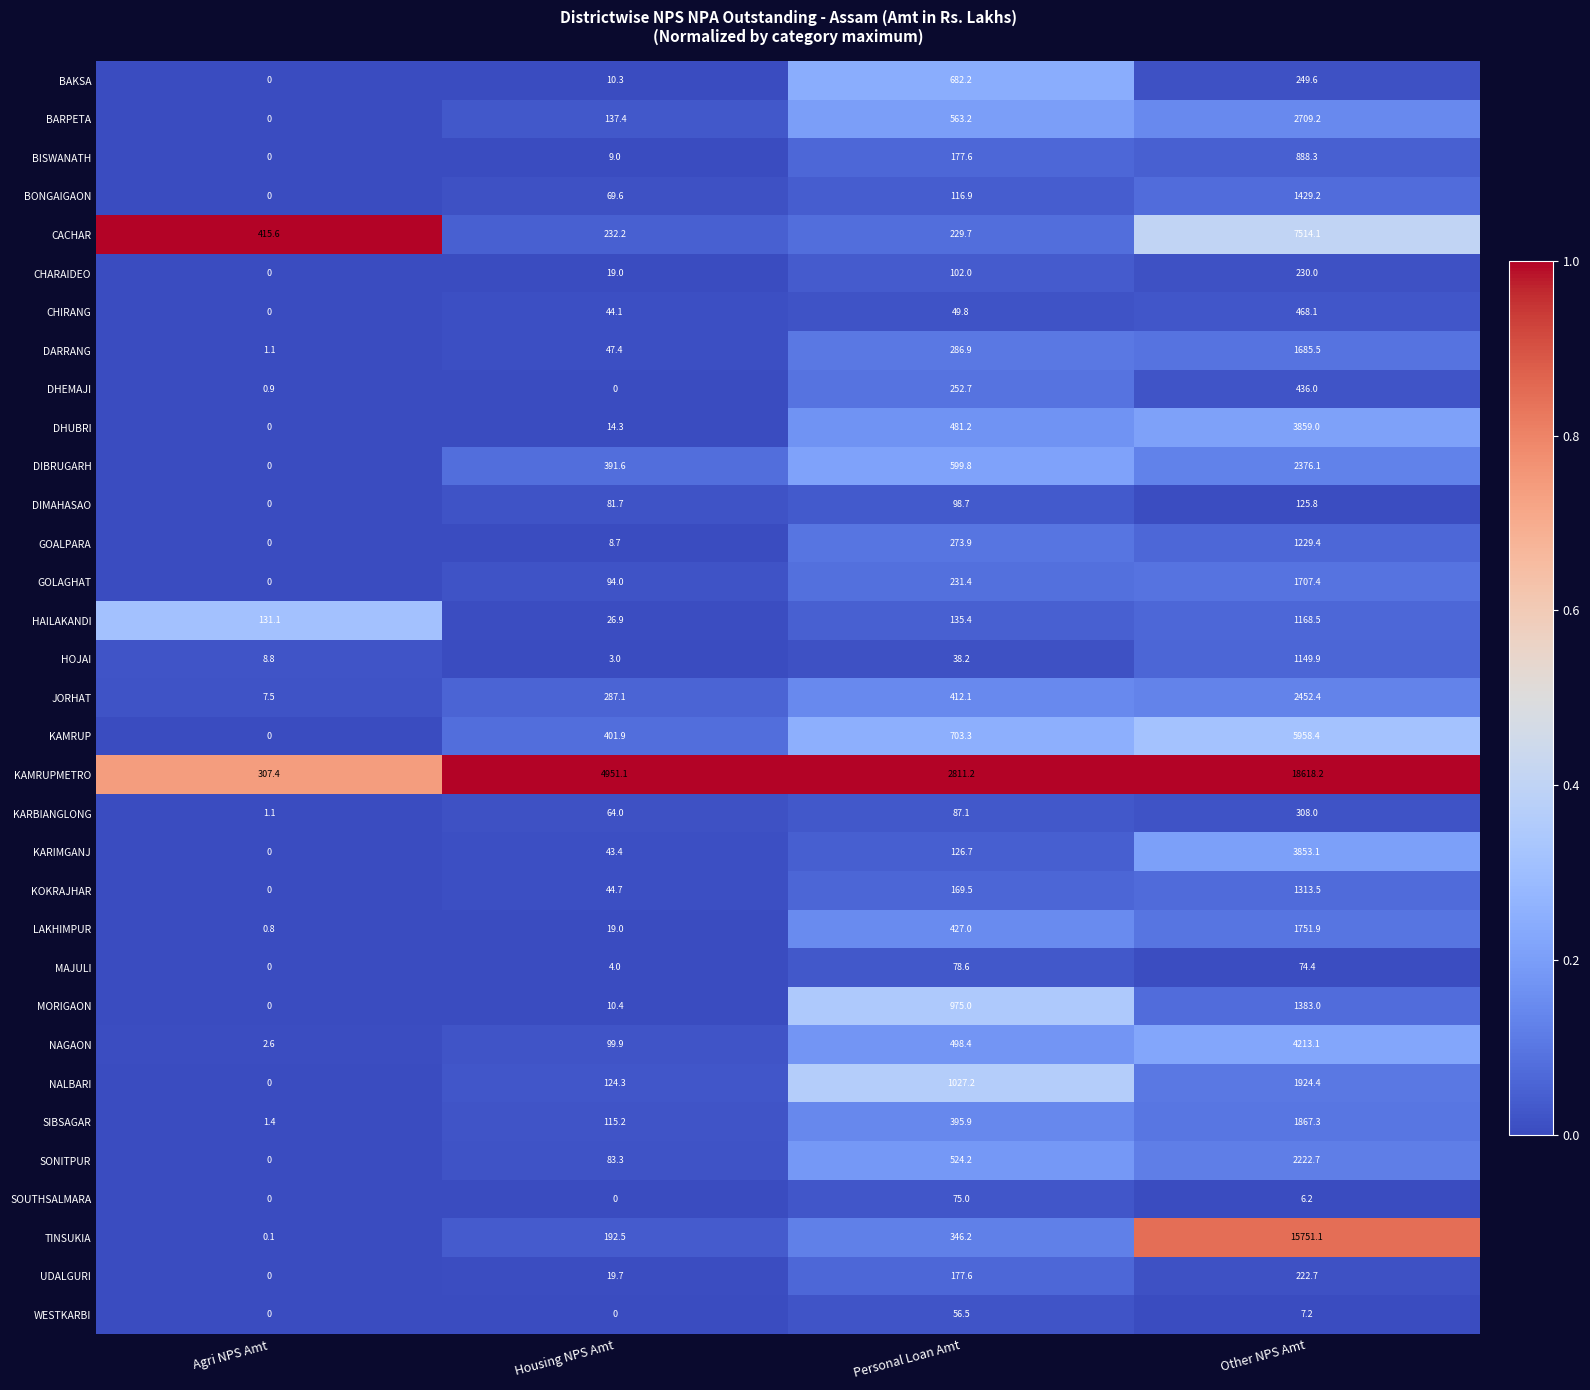

Which series changed the most between Agri NPS Amt and Housing NPS Amt?

KAMRUPMETRO